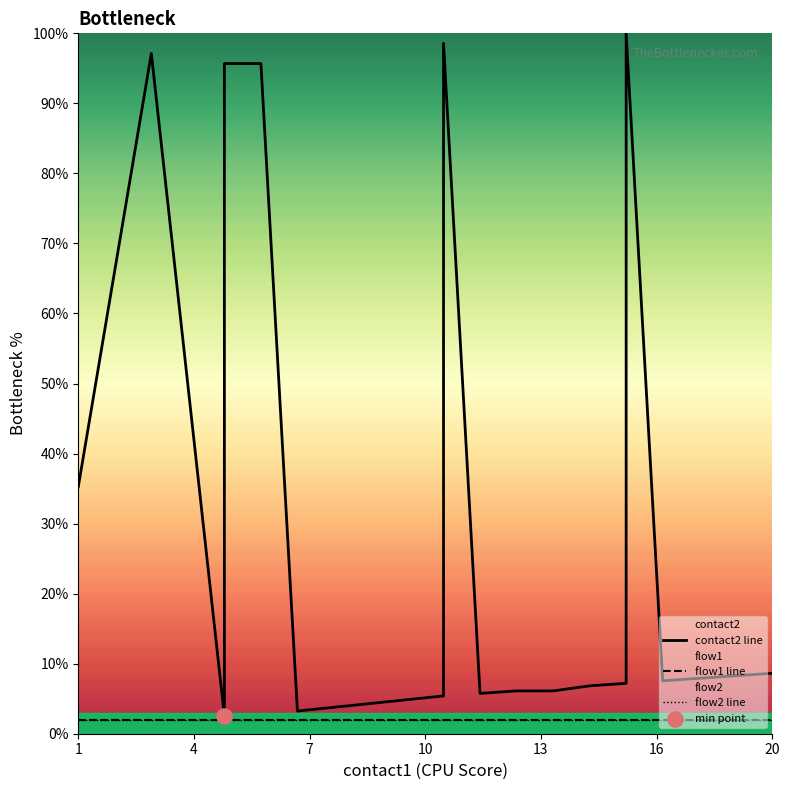

Which series contains the lowest Y value?

flow1 line